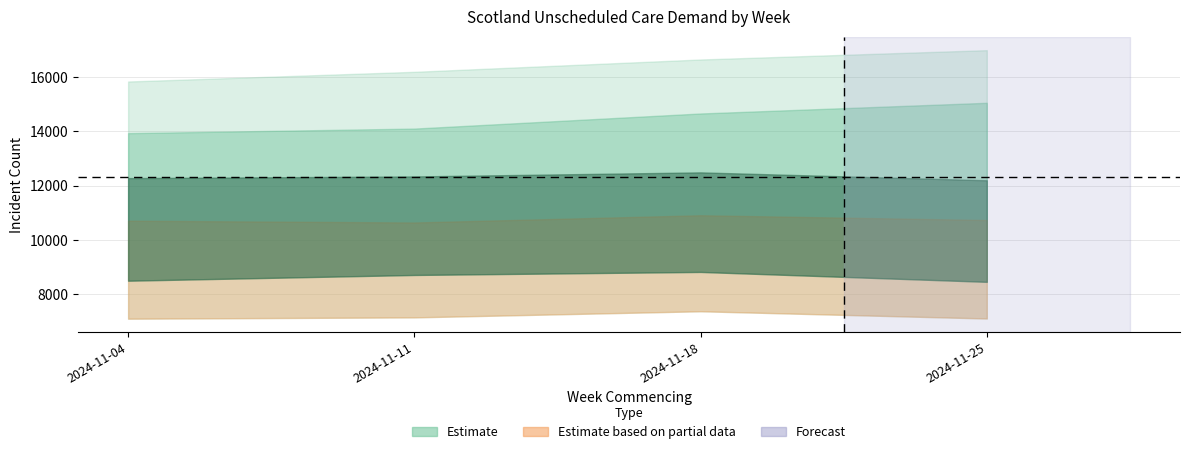

Is the value of Total Incidents Attended at 2024-11-25 greater than the value of Total Incidents at 2024-11-04?

No